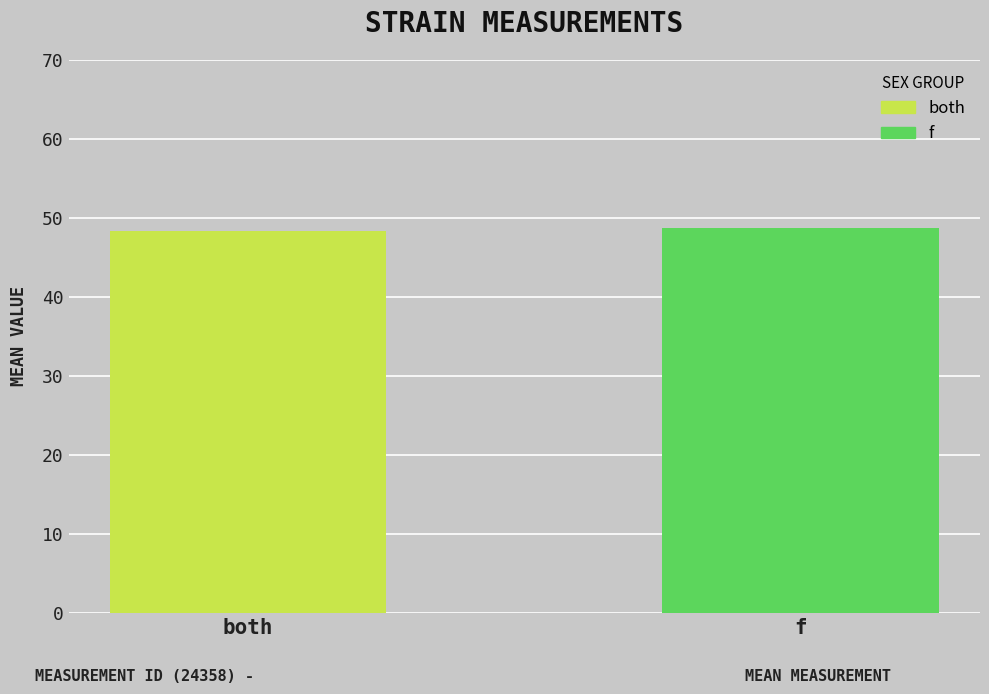

What value does the data have at both?

48.3